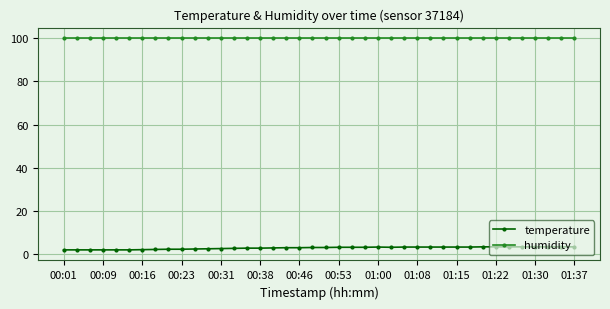

Rank the series by their maximum value, from highest to lowest.

humidity, temperature